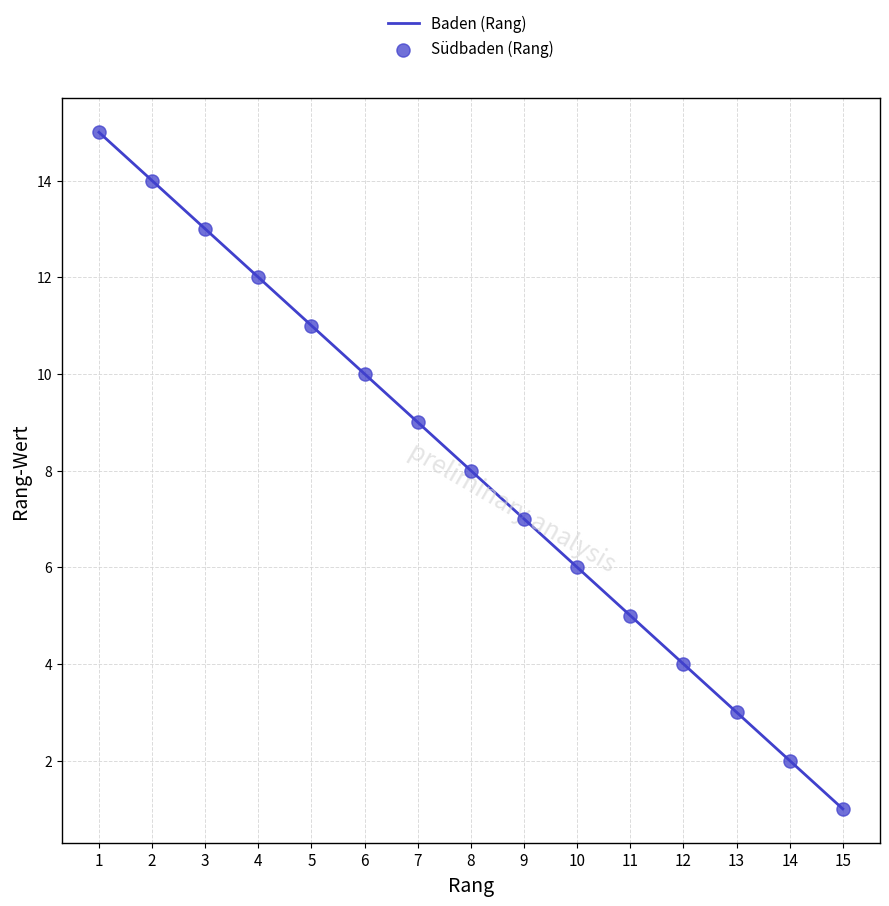

What is the ratio of the value at 3 to the value at 7?

1.4